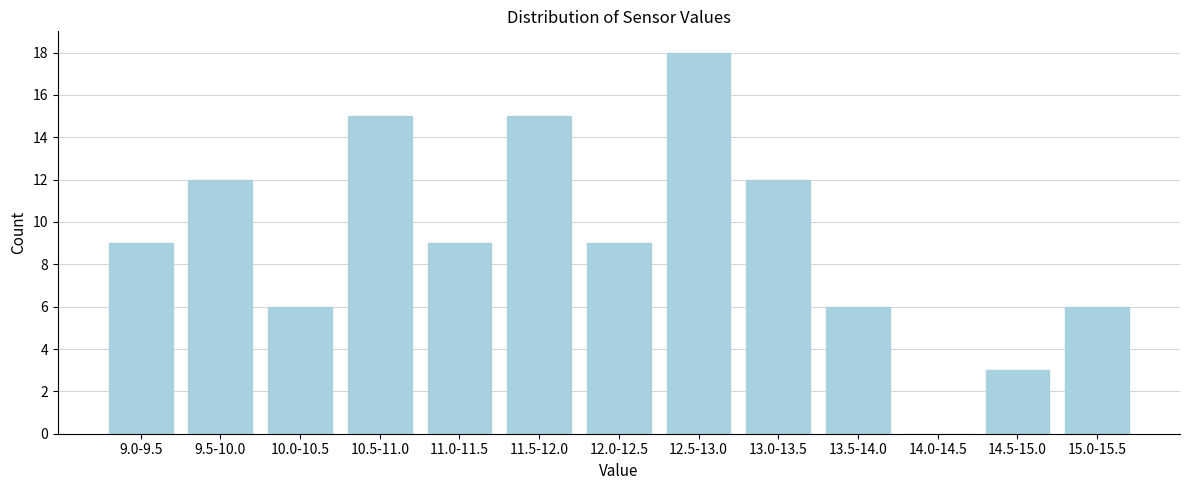

Reading right to left, transcribe all the data shown in this chart.

15.0-15.5=6	14.5-15.0=3	14.0-14.5=0	13.5-14.0=6	13.0-13.5=12	12.5-13.0=18	12.0-12.5=9	11.5-12.0=15	11.0-11.5=9	10.5-11.0=15	10.0-10.5=6	9.5-10.0=12	9.0-9.5=9